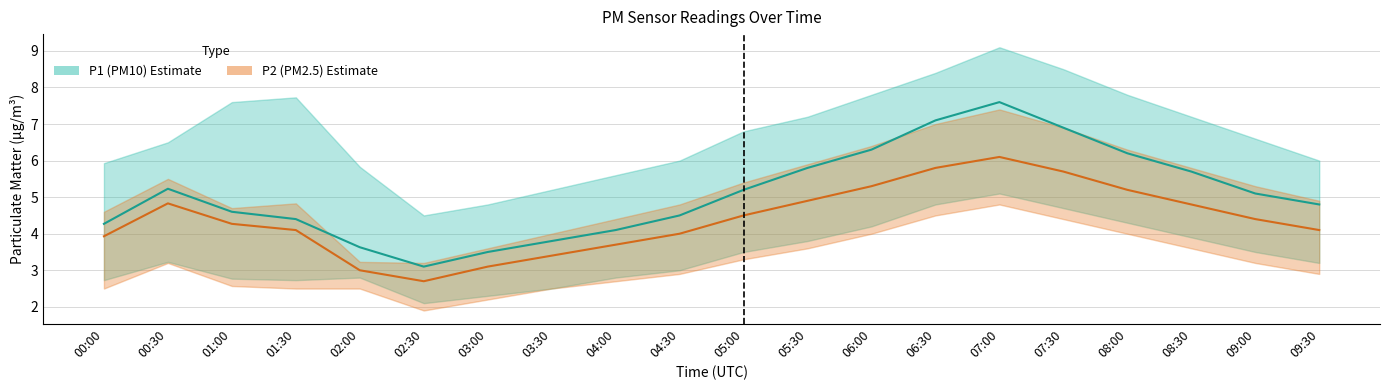

How many values in the P2 series exceed 4?

13